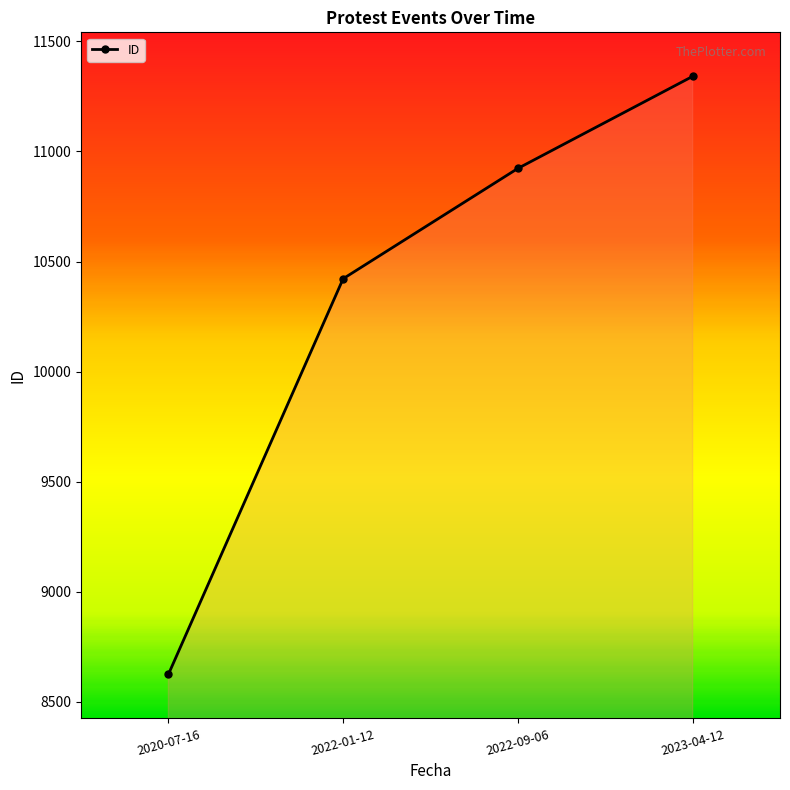

Where is the data nearest to the value 9983?

2022-01-12